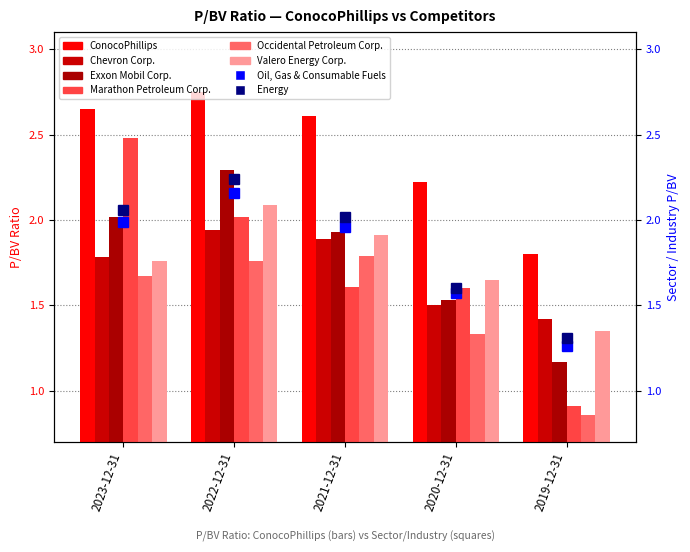

Rank the series at 2023-12-31 from lowest to highest value.

Occidental Petroleum Corp., Valero Energy Corp., Chevron Corp., Exxon Mobil Corp., Marathon Petroleum Corp., ConocoPhillips